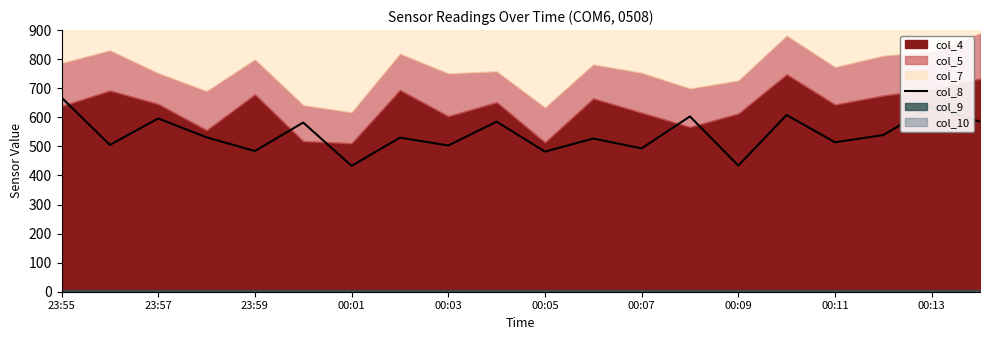

True or false: the data shows 807 at 17.

False